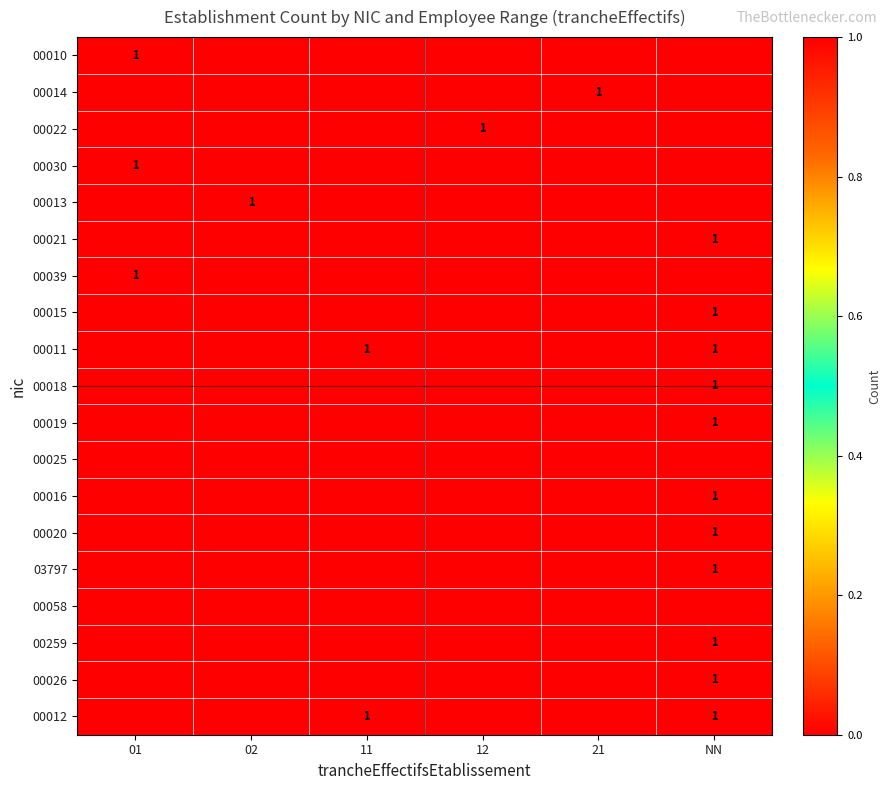

Is it true that 00021 equals 1 at NN?

True